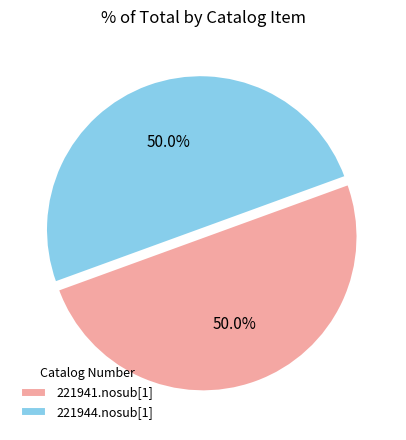

Approximately how many times larger is the value at 221944.nosub[1] compared to 221941.nosub[1]?

1.0